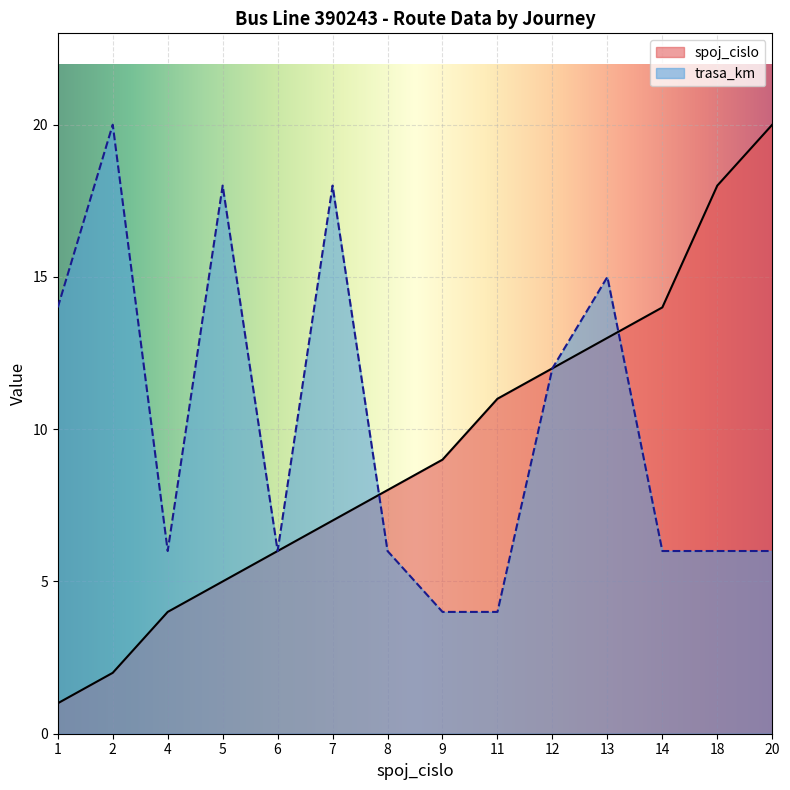

True or false: trasa_km has a value of 4 at 9.

True